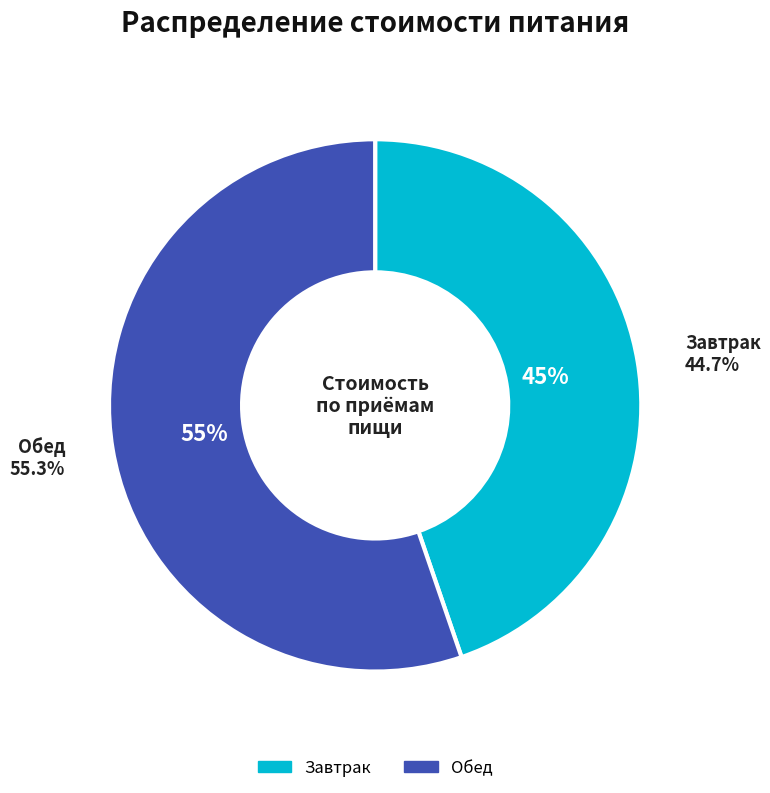

The Обед slice represents 55% of the pie. True or false?

True